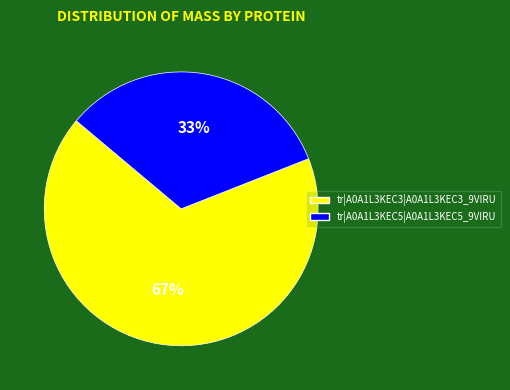

Rank the categories by value from lowest to highest.

tr|A0A1L3KEC5|A0A1L3KEC5_9VIRU, tr|A0A1L3KEC3|A0A1L3KEC3_9VIRU